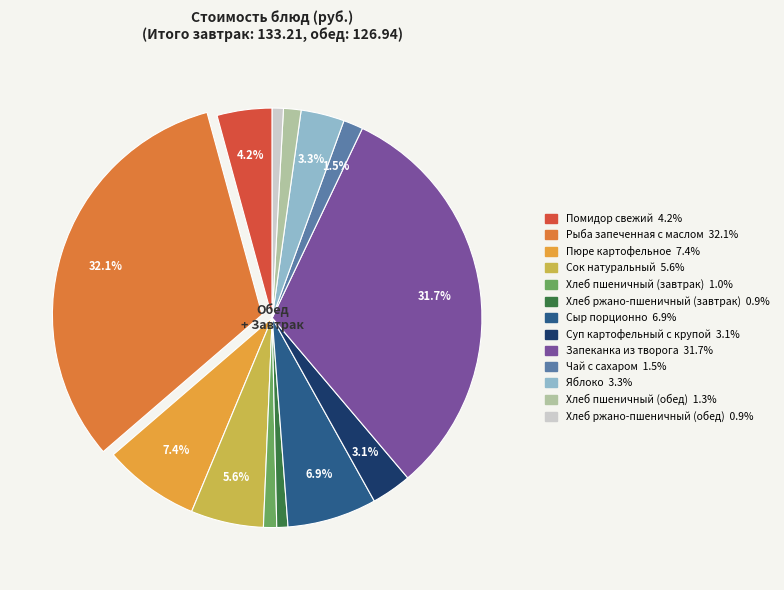

How many segments does this pie chart have?

13